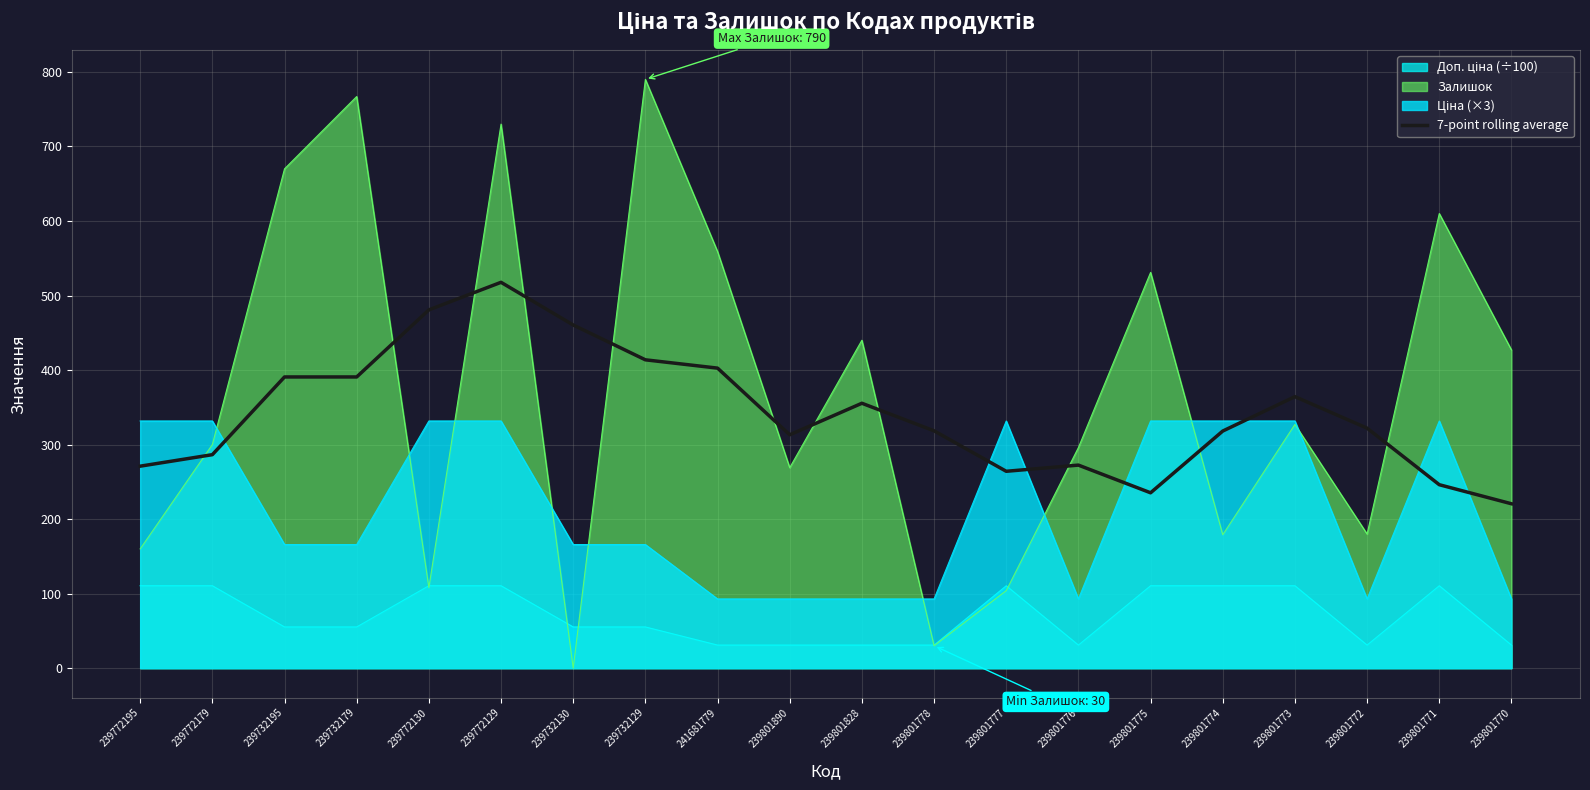

The Залишок series shows 216.3 at 239801773. True or false?

False